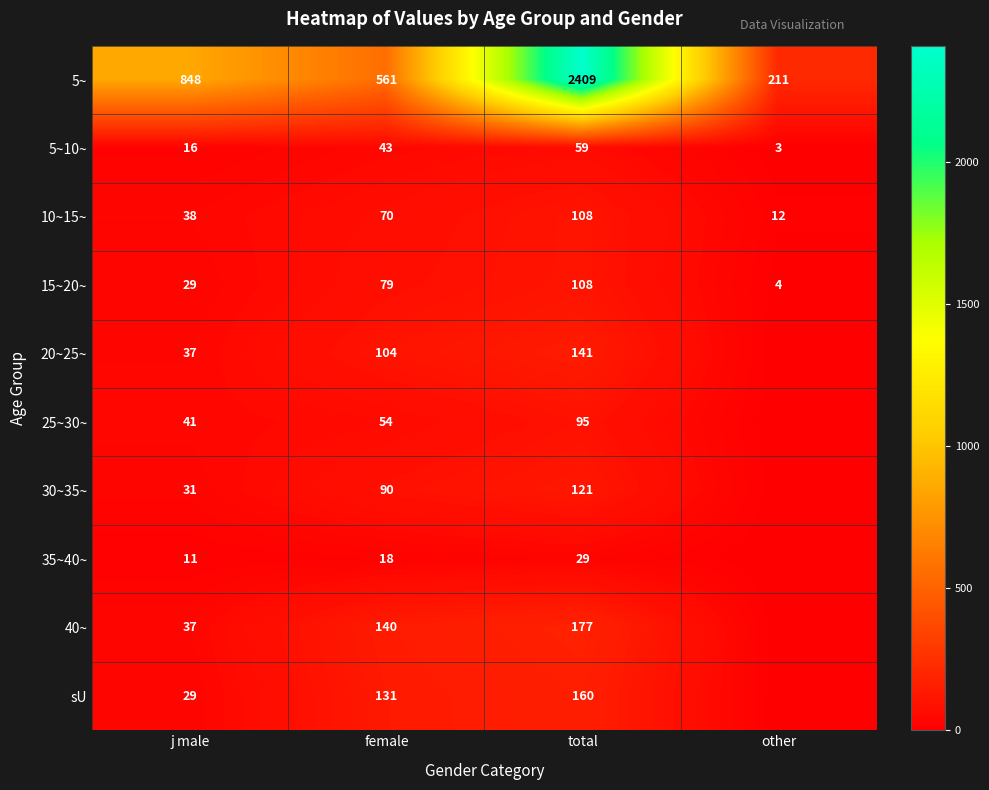

Is it true that sU equals 131 at female?

True